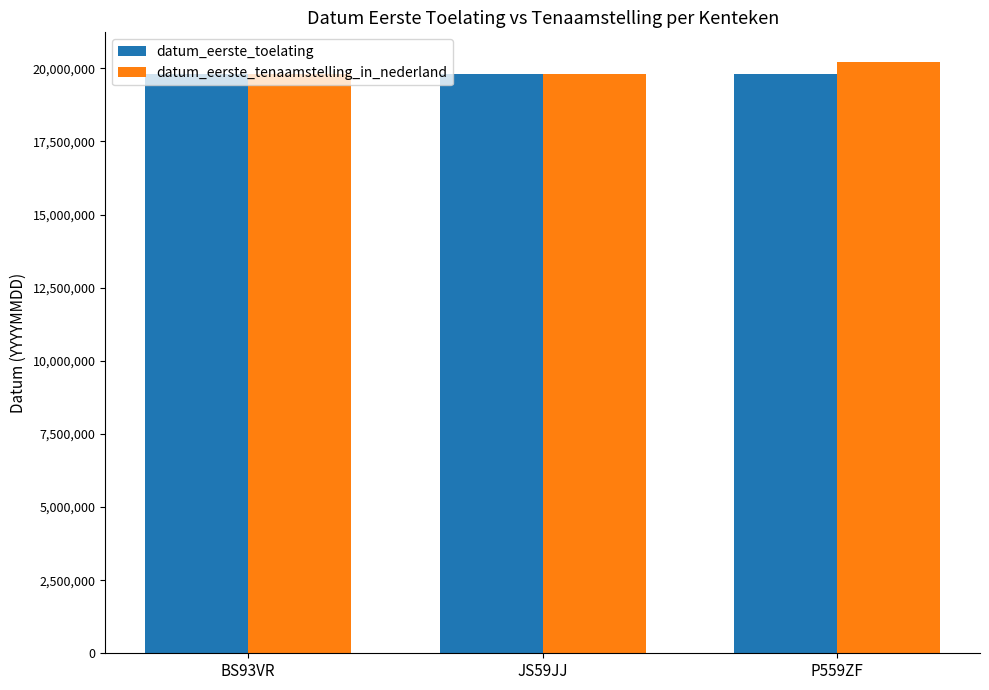

How many bars are there in total?

6